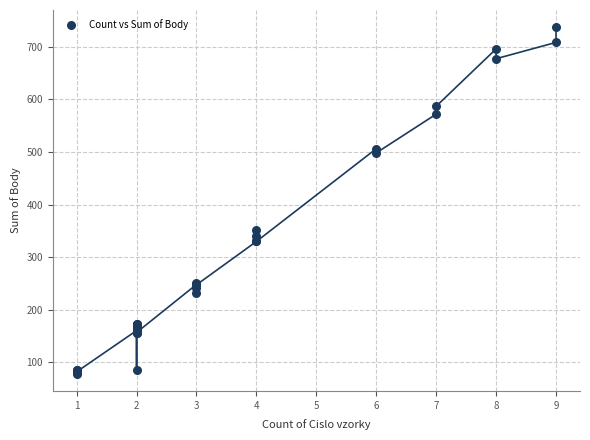

What Y value in the scatter plot is closest to 407?

351.3